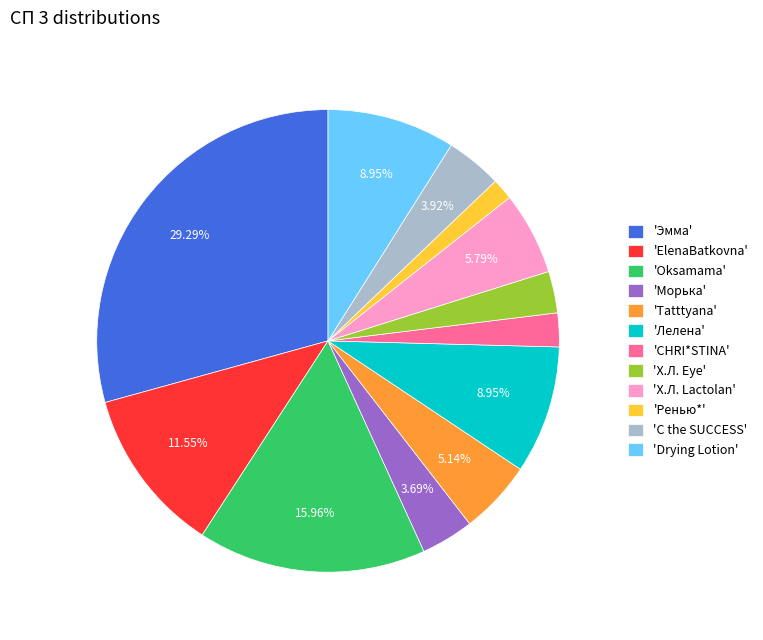

Is there a majority slice in this chart?

No